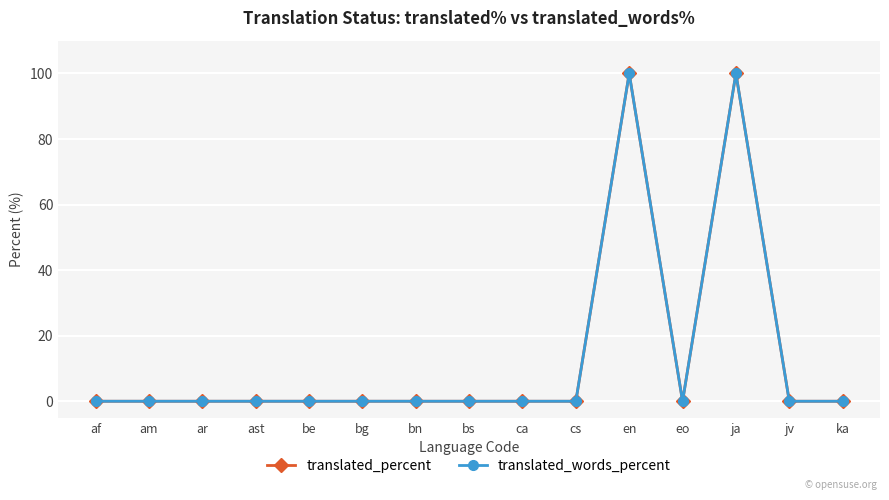

At which category does the chart reach its peak across all series?

en